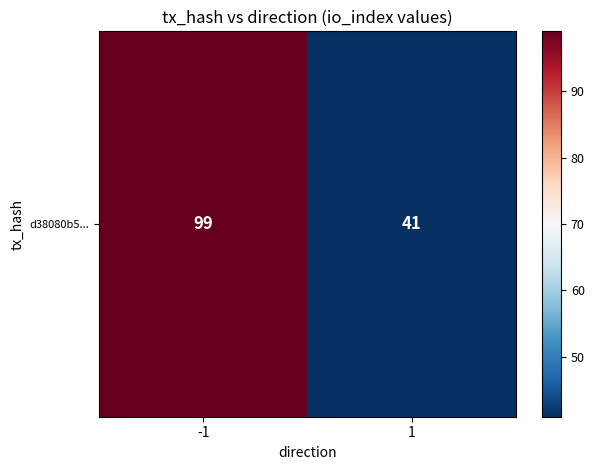

The value at -1 is 99. True or false?

True